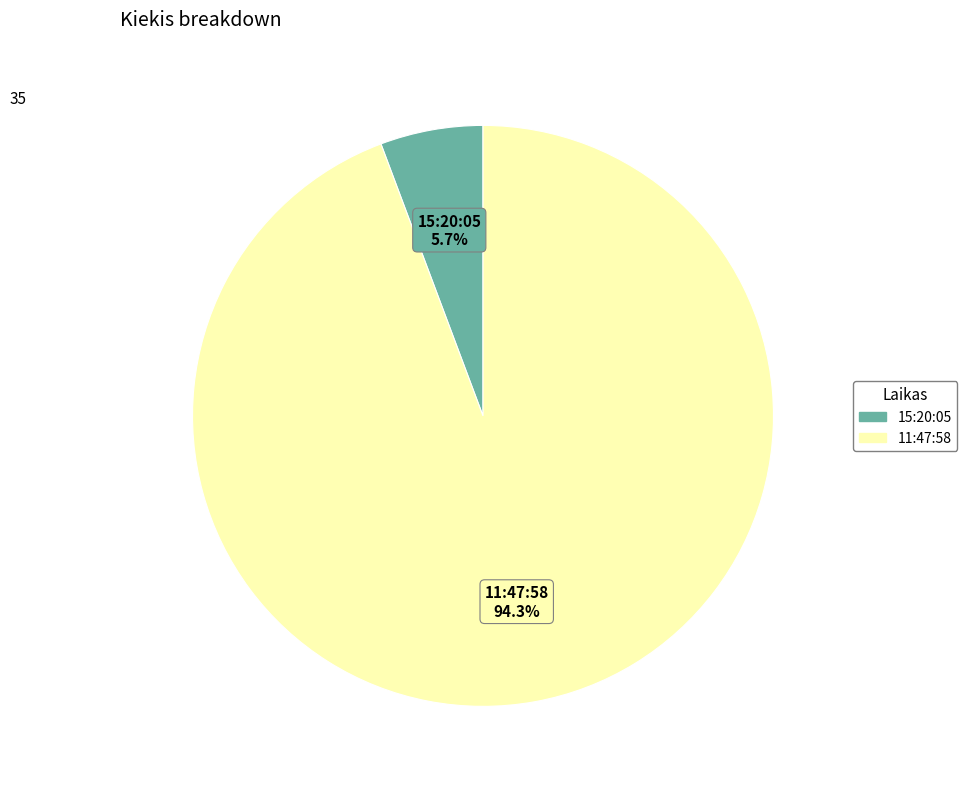

Is there a majority slice in this chart?

Yes